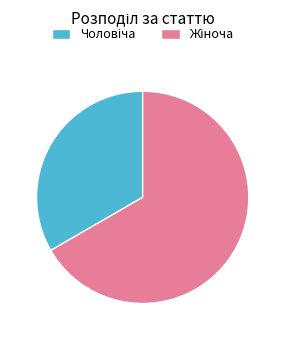

Does any single category account for the majority?

Yes